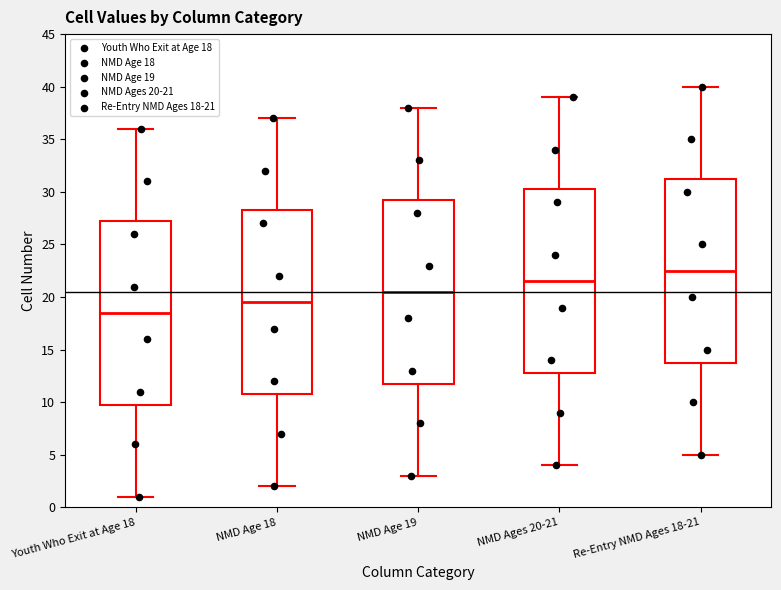

Reading left to right, transcribe this box plot: for each box, give where its median line is, the range the box spans, and where its two whiskers end, as read against the y-axis. The values are not printed on the chart, so give them approximately, as read against the axis.

Youth Who Exit at Age 18: median 18.5, box 10.0 to 27.5, whiskers 1.0 to 36.0
NMD Age 18: median 19.5, box 11.0 to 28.5, whiskers 2.0 to 37.0
NMD Age 19: median 20.5, box 12.0 to 29.5, whiskers 3.0 to 38.0
NMD Ages 20-21: median 21.5, box 13.0 to 30.5, whiskers 4.0 to 39.0
Re-Entry NMD Ages 18-21: median 22.5, box 14.0 to 31.5, whiskers 5.0 to 40.0